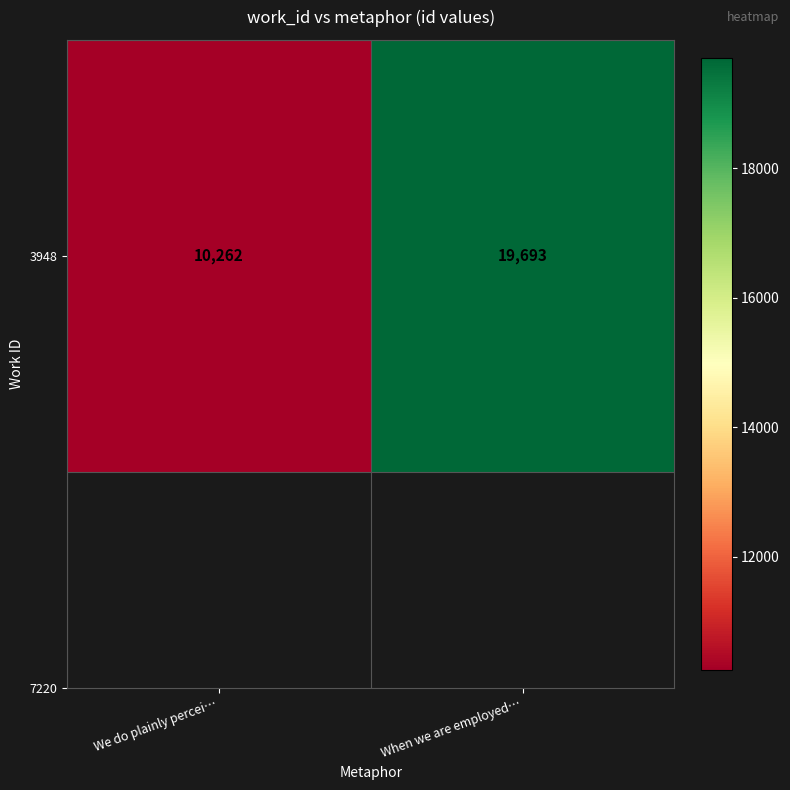

Reading left to right, transcribe all the data shown in this chart.

10262	19693